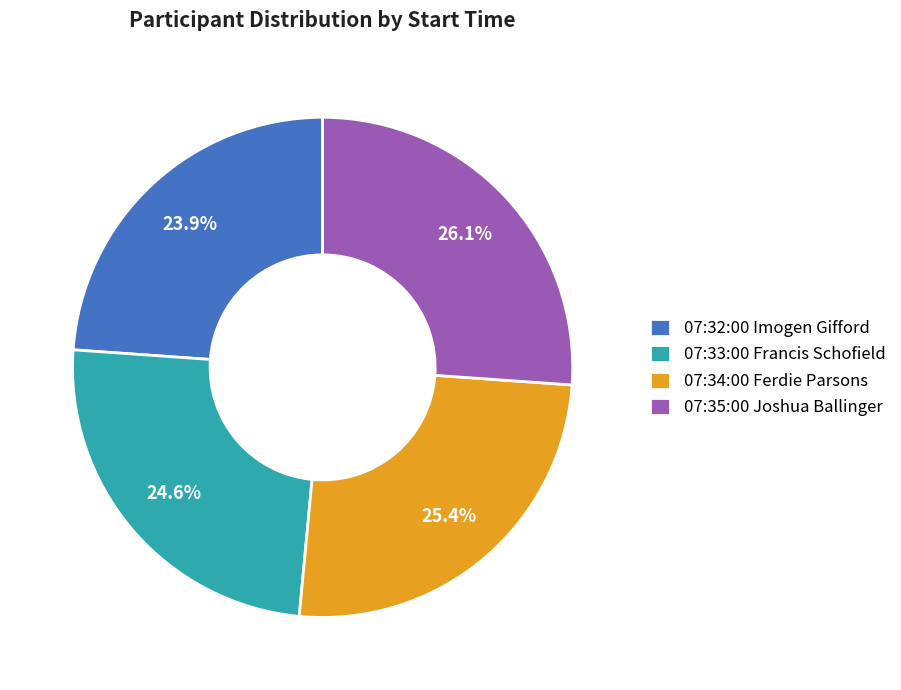

How many segments does this pie chart have?

4